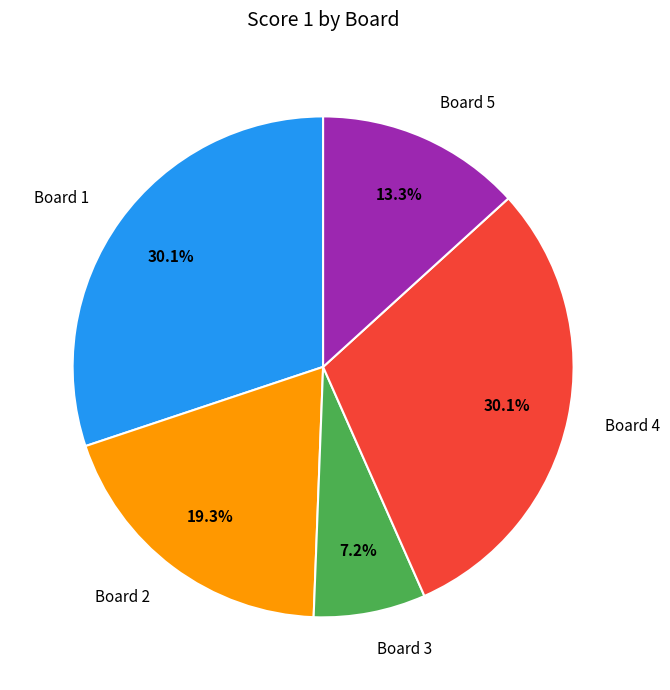

How many slices are in this pie chart?

5